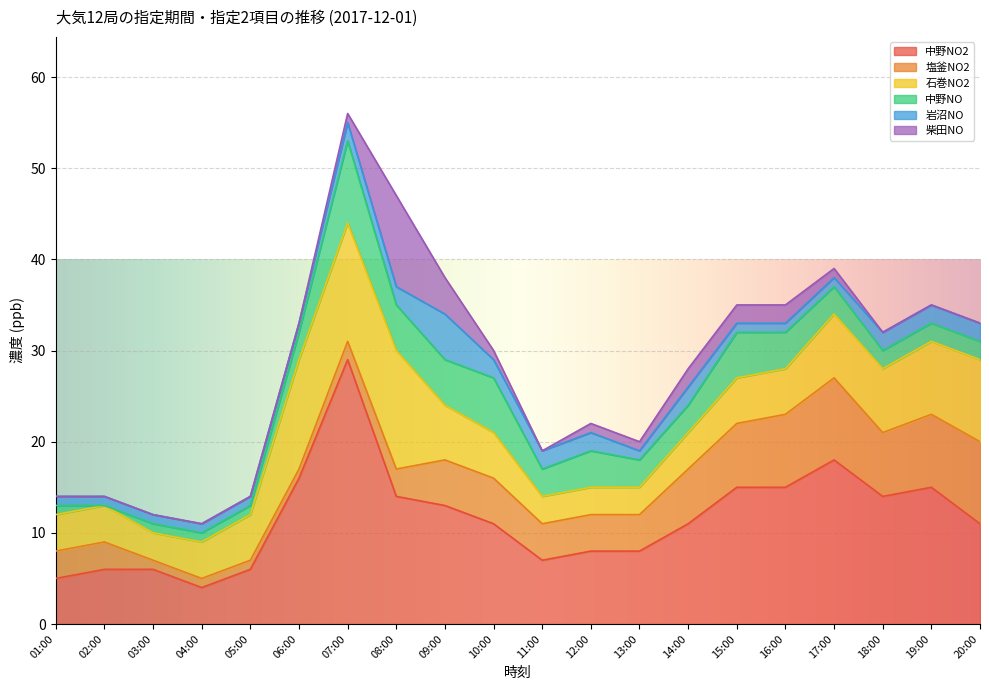

At which category does 中野NO reach its first local peak?

07:00